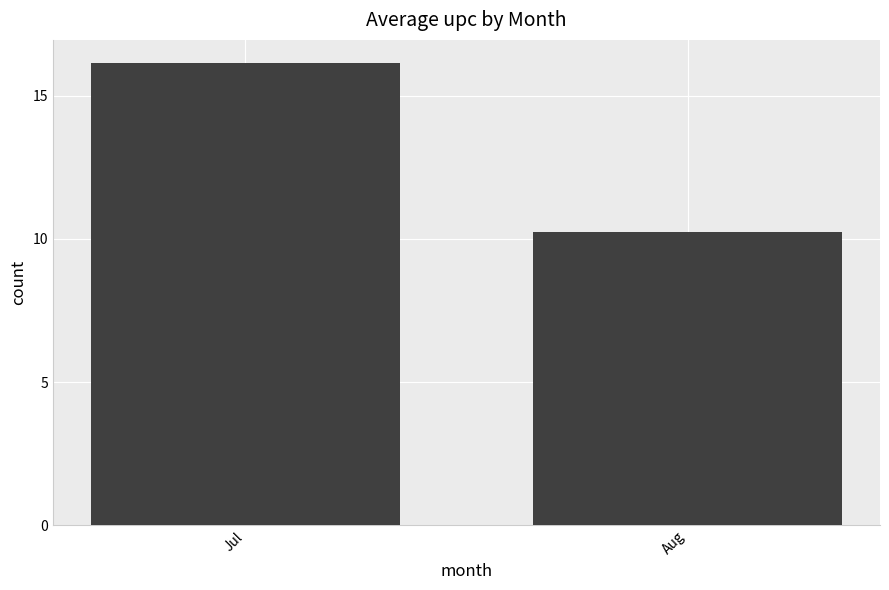

At which category does the chart reach its minimum across all series?

Aug